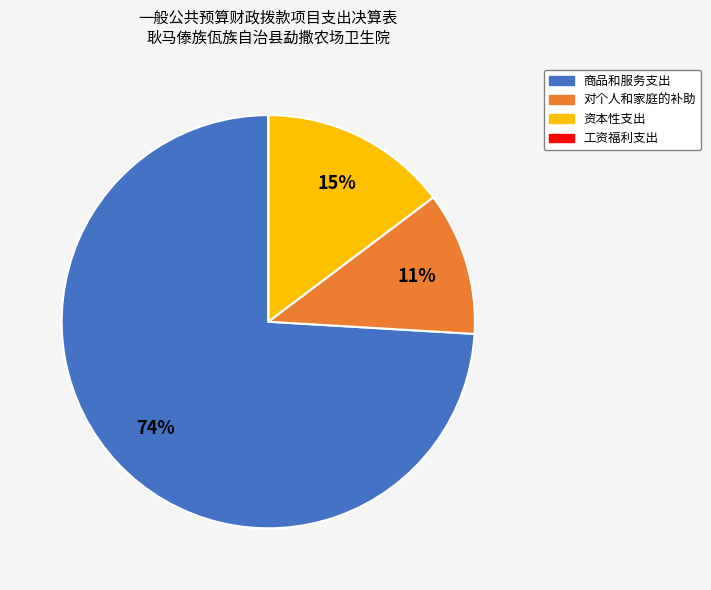

To the nearest percent, what is the average slice percentage?

25%